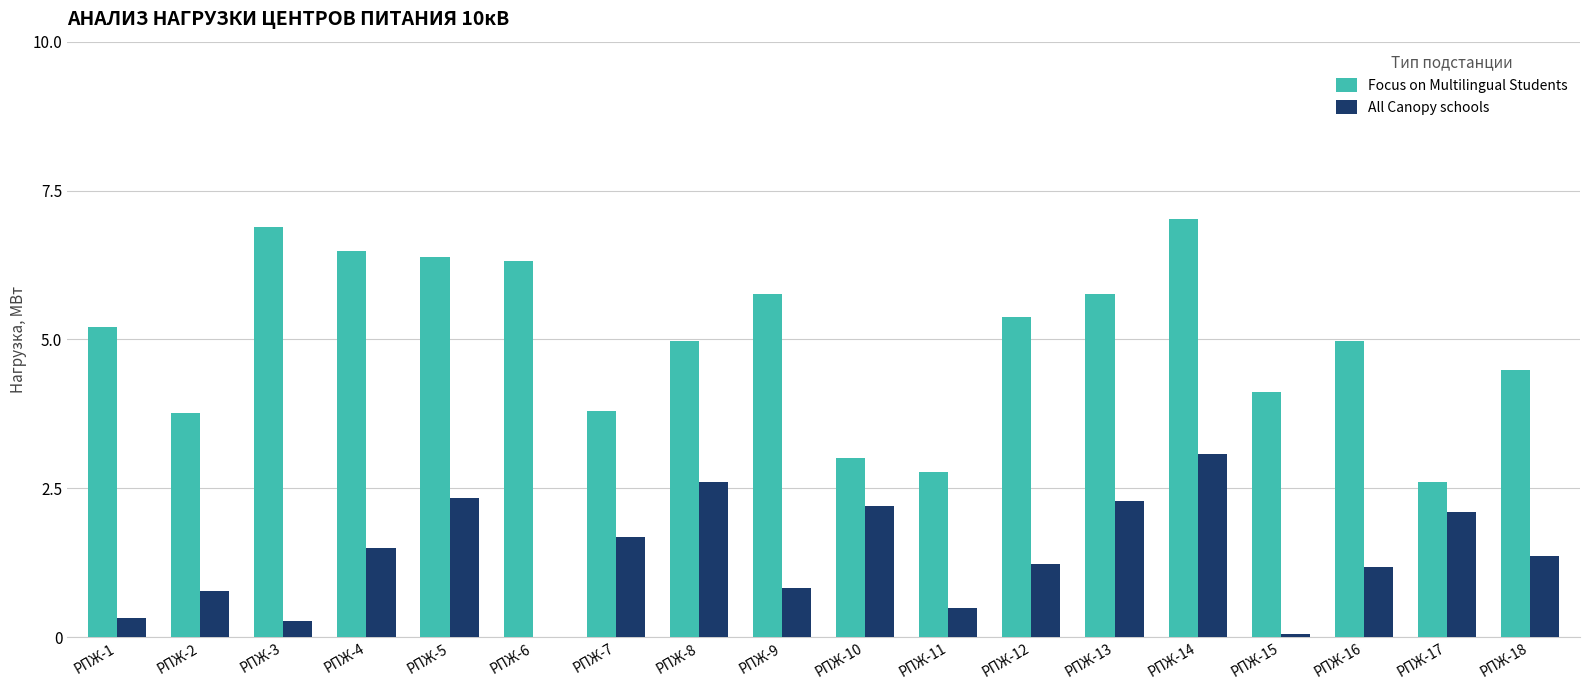

Reading left to right, transcribe all the data shown in this chart.

Focus on Multilingual Students: 5.2	3.8	6.9	6.5	6.4	6.3	3.8	5.0	5.8	3.0	2.8	5.4	5.8	7.0	4.1	5.0	2.6	4.5
All Canopy schools: 0.3	0.8	0.3	1.5	2.3	0.0	1.7	2.6	0.8	2.2	0.5	1.2	2.3	3.1	0.1	1.2	2.1	1.4